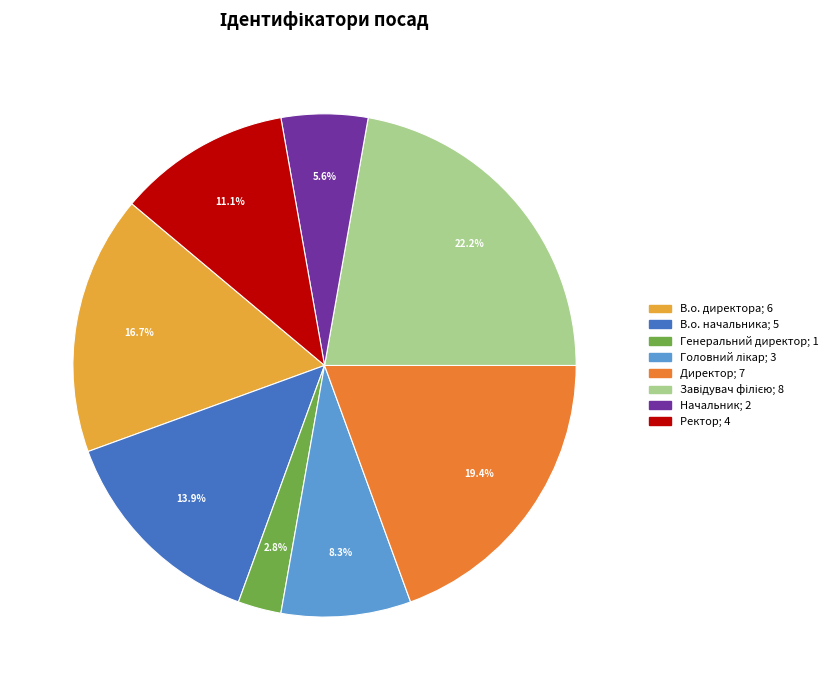

How many slices are in this pie chart?

8